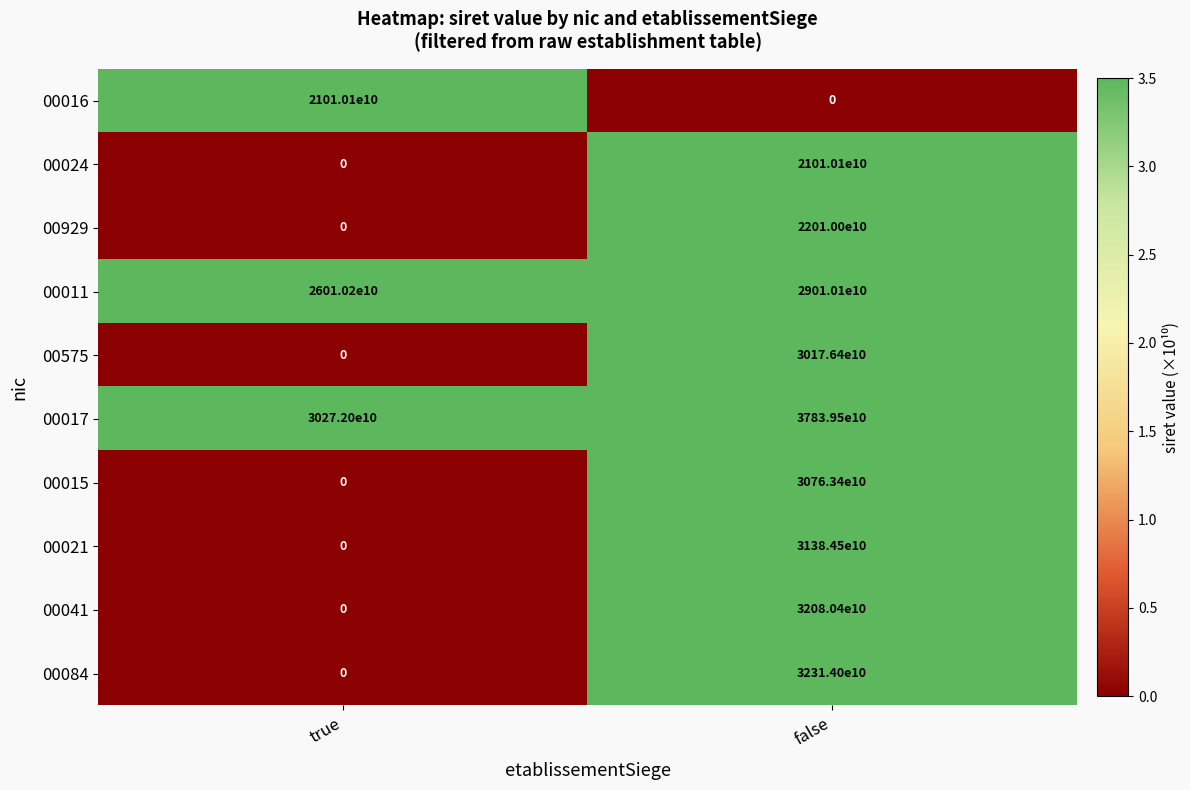

At false, list the series in order from smallest to largest.

00016, 00024, 00929, 00011, 00575, 00015, 00021, 00041, 00084, 00017